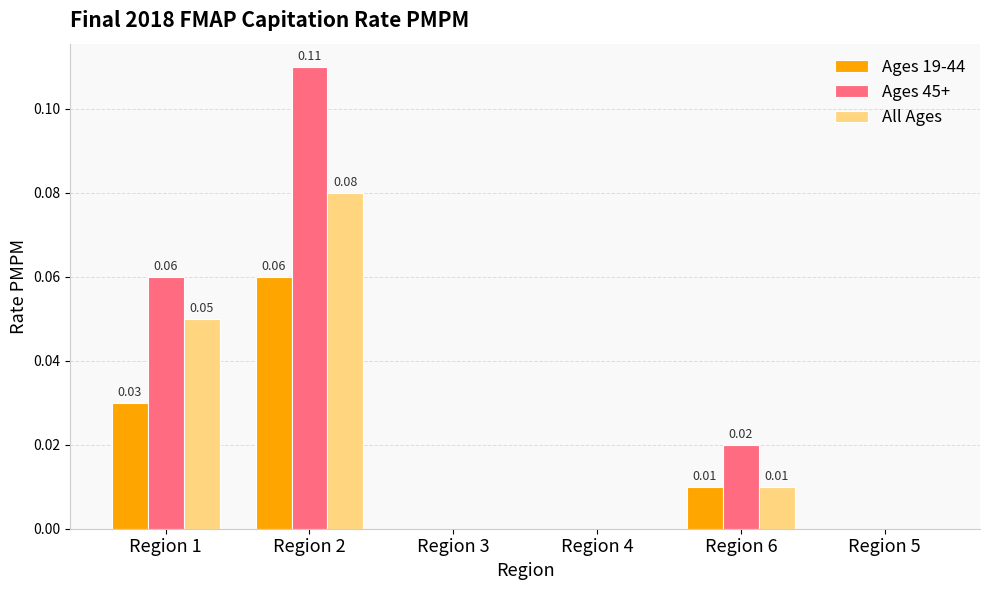

Which series changed the most between Region 1 and Region 5?

Ages 45+